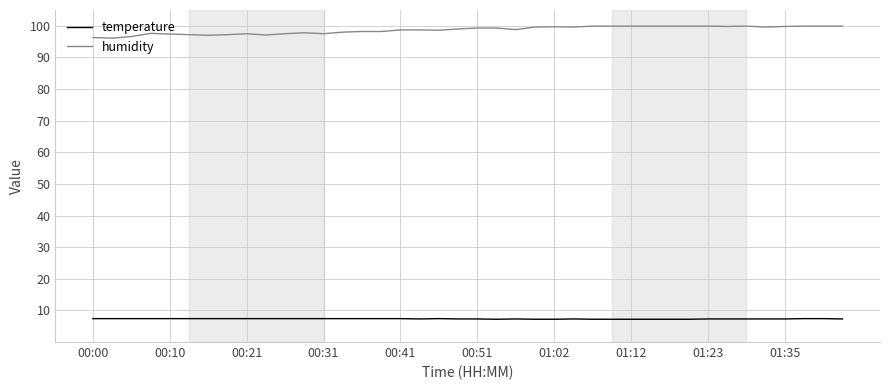

Rank the series by their maximum value, from lowest to highest.

temperature, humidity